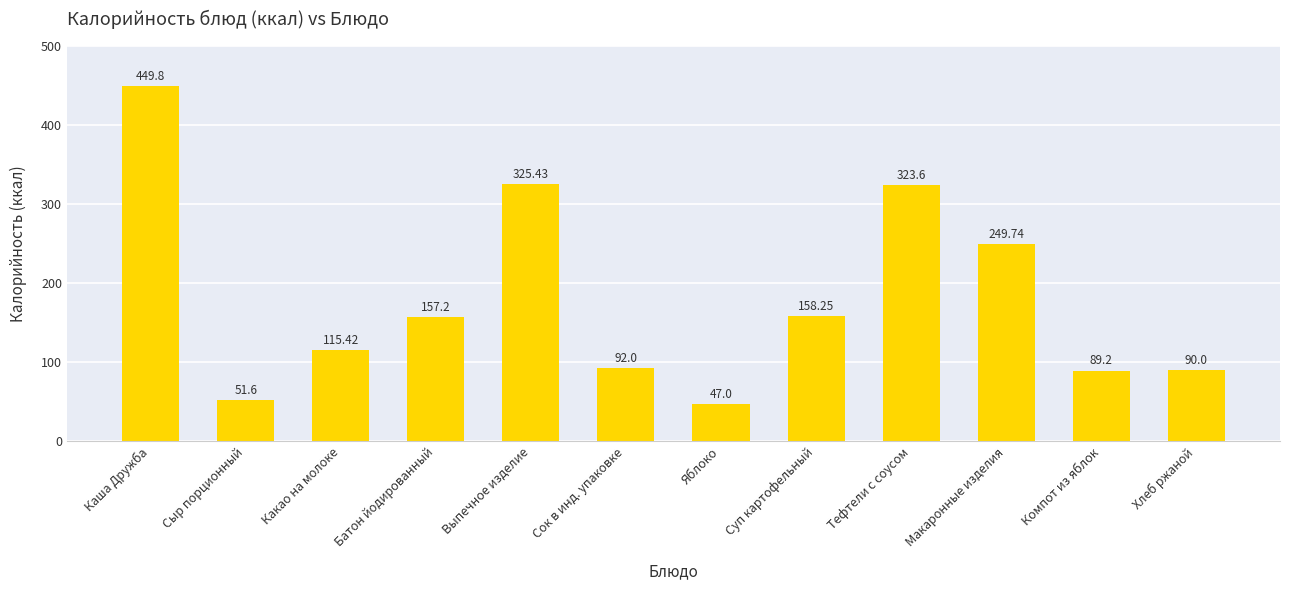

What value does the data have at Батон йодированный?

157.2